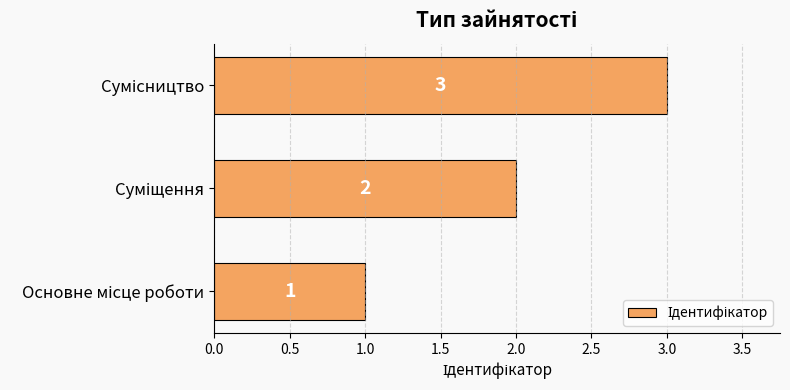

How many values are between 1 and 3?

3